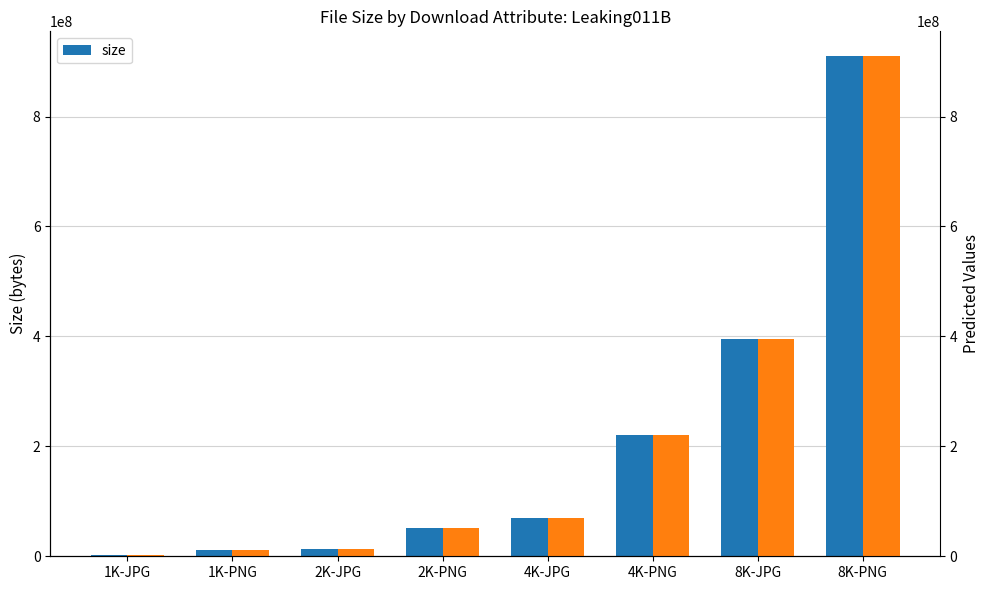

Is the value of Predicted at 4K-JPG greater than the value of size at 8K-PNG?

No